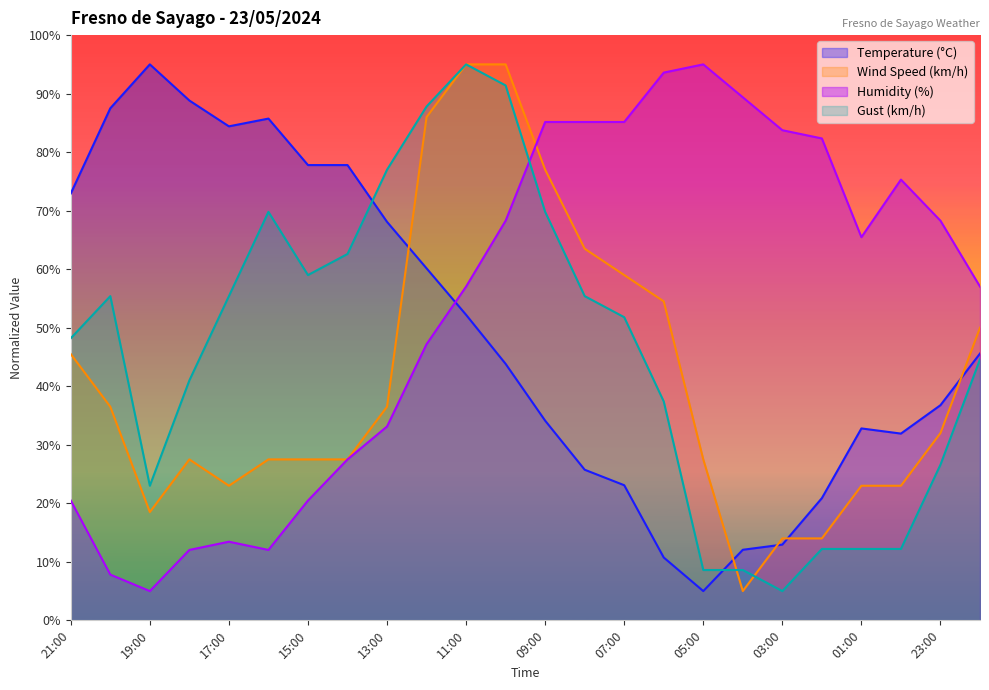

The Temperature (°C) series shows 21.9 at 03:00. True or false?

False